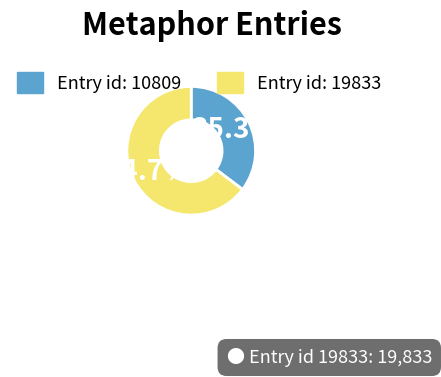

Is there any slice that represents more than half of the pie?

Yes